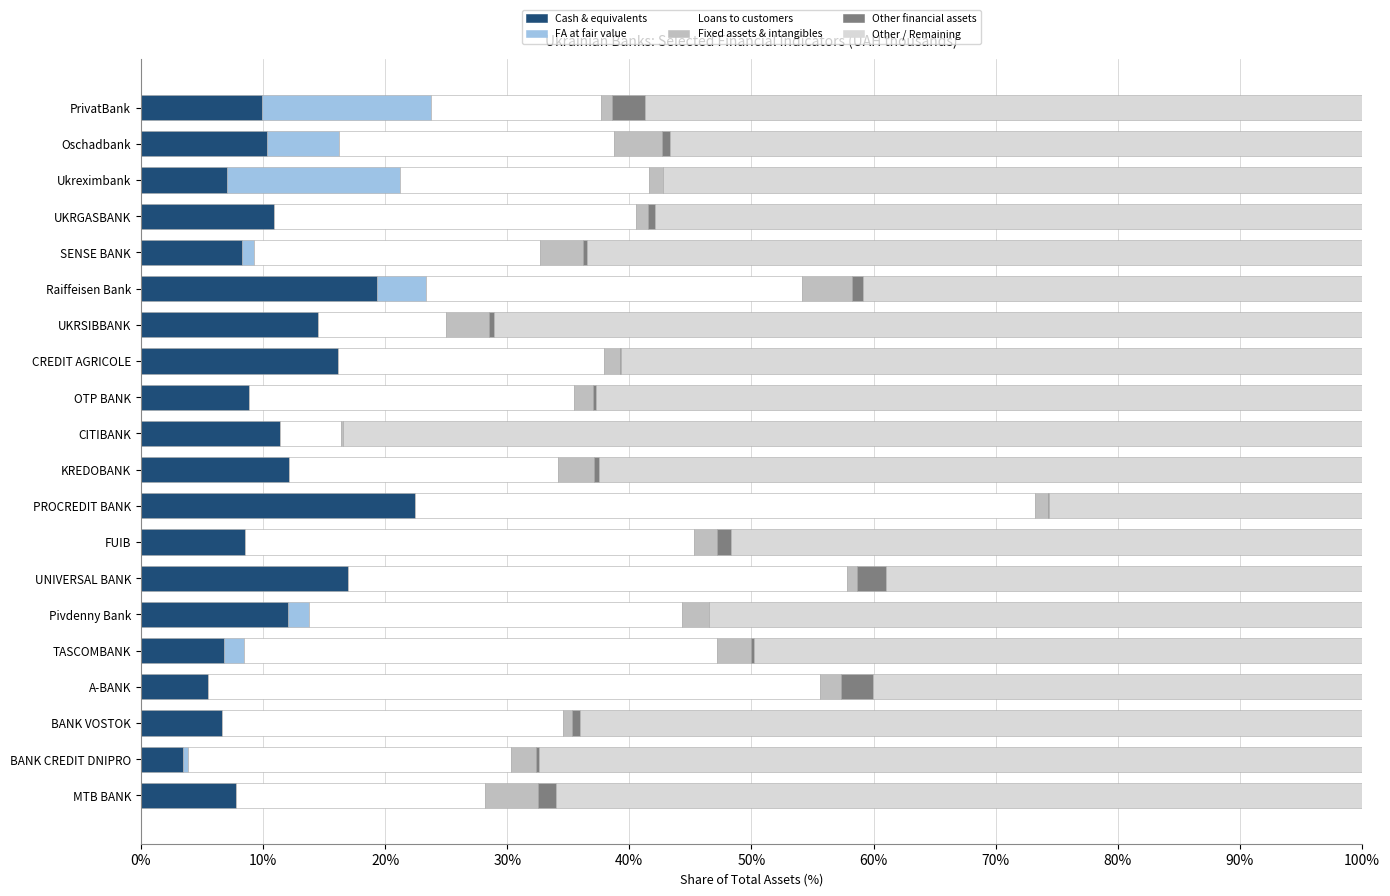

Is it true that Cash & equivalents equals 10.9 at UKRGASBANK?

True